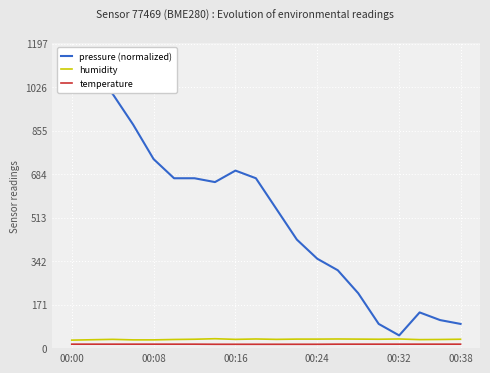

The value of humidity at 00:16 is 34.5. True or false?

True